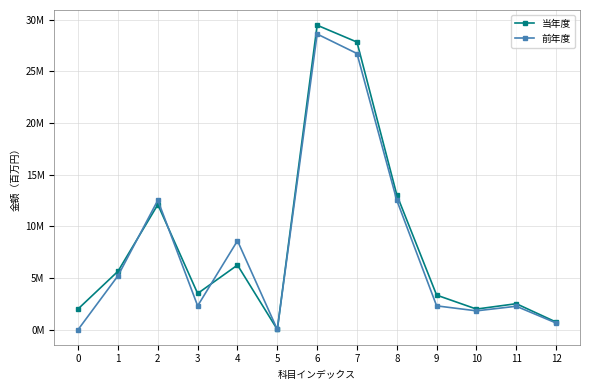

What is the value of the 当年度 point at the 7th from the left?

29481000